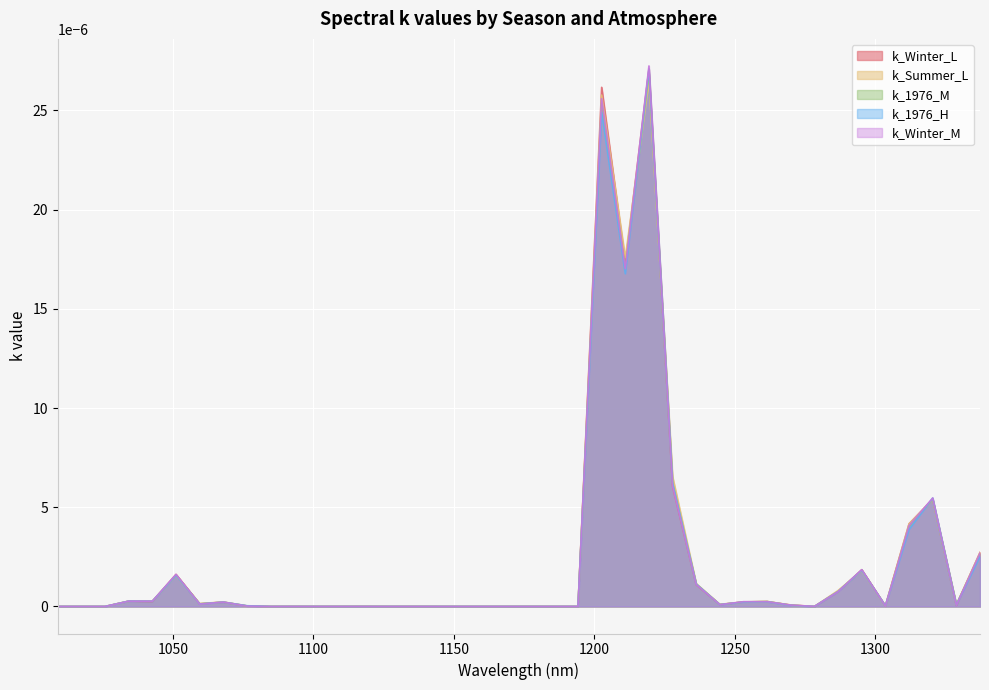

What position from the left is 1185.75?

21